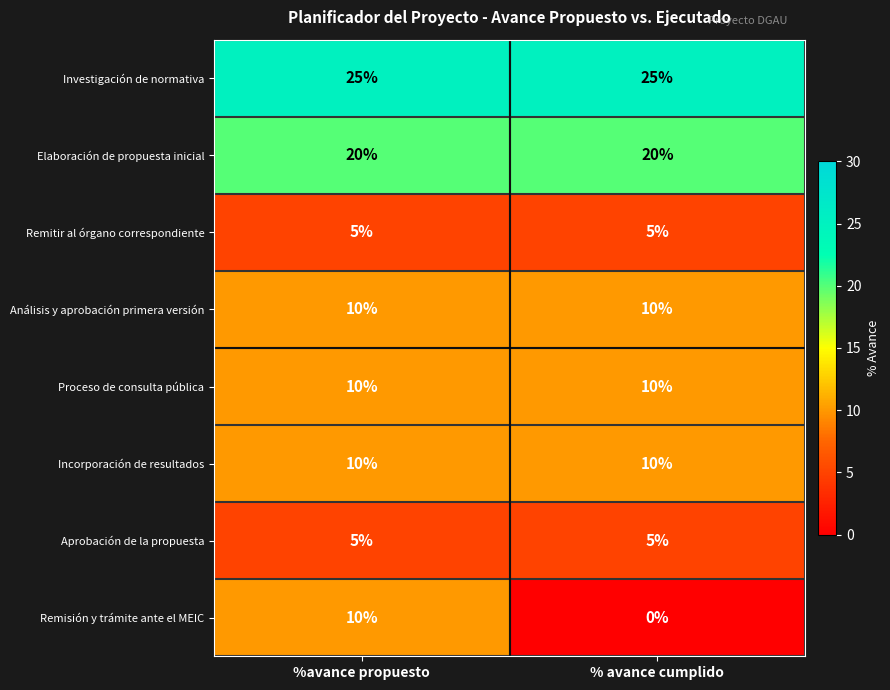

Reading right to left, extract all data points from this chart.

Investigación de normativa: % avance cumplido=25	%avance propuesto=25
Elaboración de propuesta inicial: % avance cumplido=20	%avance propuesto=20
Remitir al órgano correspondiente: % avance cumplido=5	%avance propuesto=5
Análisis y aprobación primera versión: % avance cumplido=10	%avance propuesto=10
Proceso de consulta pública: % avance cumplido=10	%avance propuesto=10
Incorporación de resultados: % avance cumplido=10	%avance propuesto=10
Aprobación de la propuesta: % avance cumplido=5	%avance propuesto=5
Remisión y trámite ante el MEIC: % avance cumplido=0	%avance propuesto=10